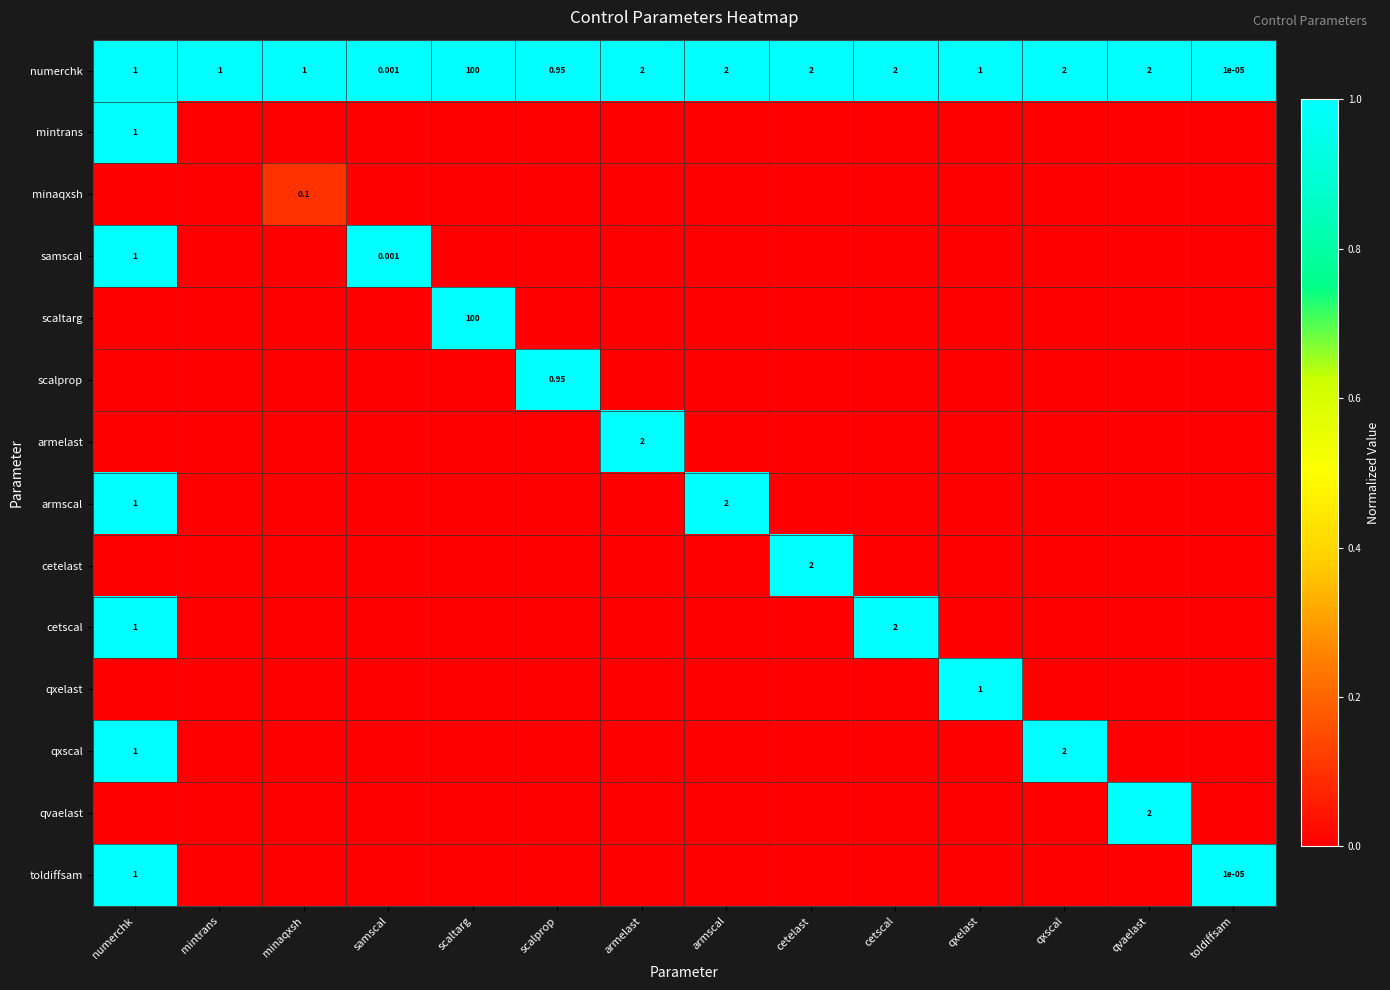

True or false: numerchk has a value of 1.5 at armelast.

False